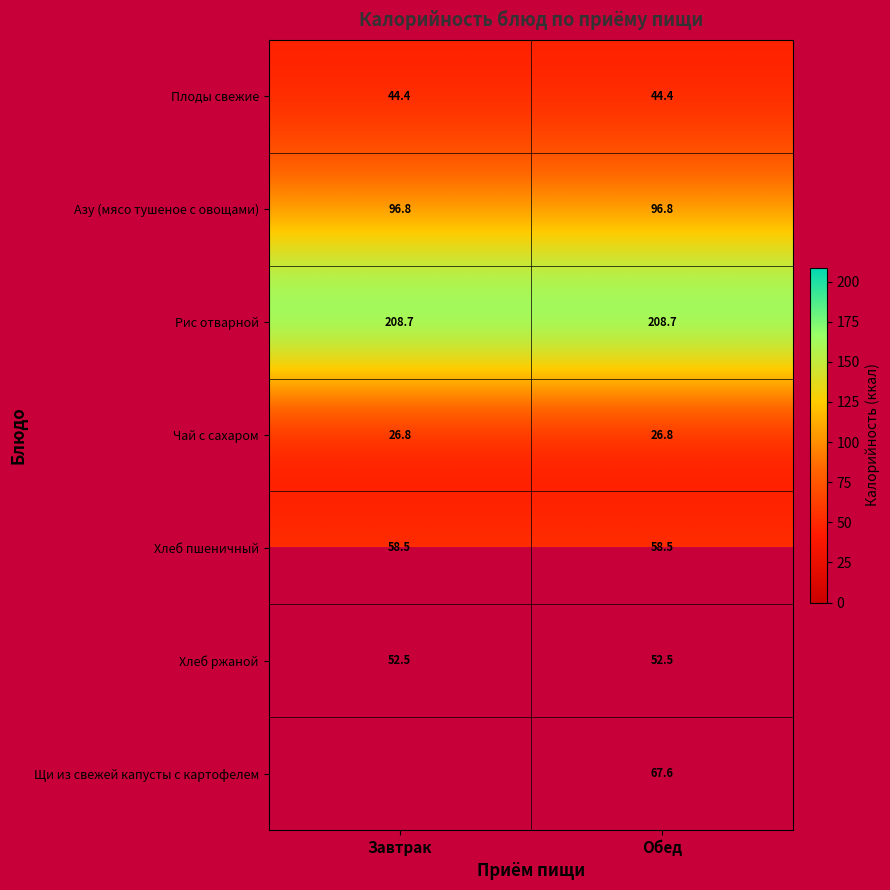

What is the smallest value displayed?

26.8